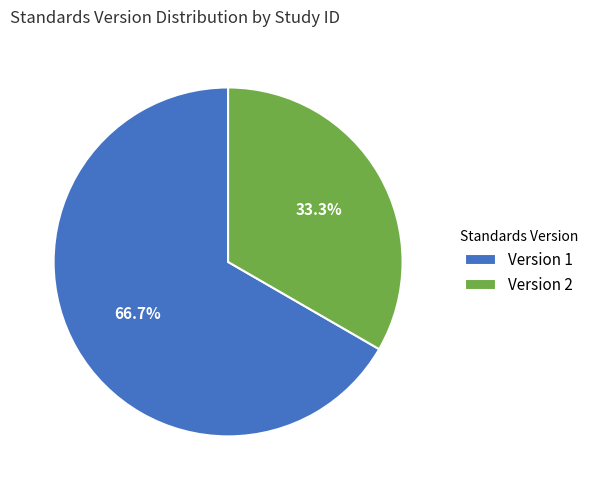

Approximately how many times larger is the value at Version 2 compared to Version 1?

0.5